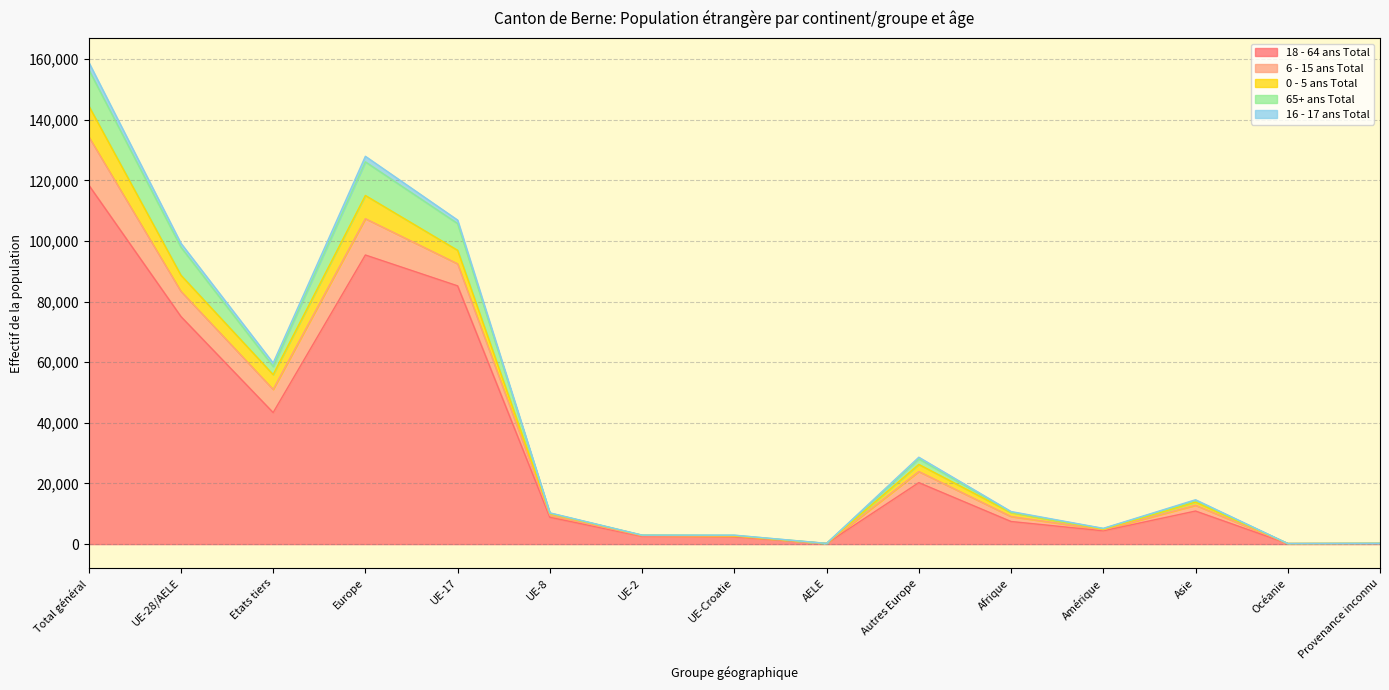

The value of 18 - 64 ans Total at Autres Europe is 26440. True or false?

False